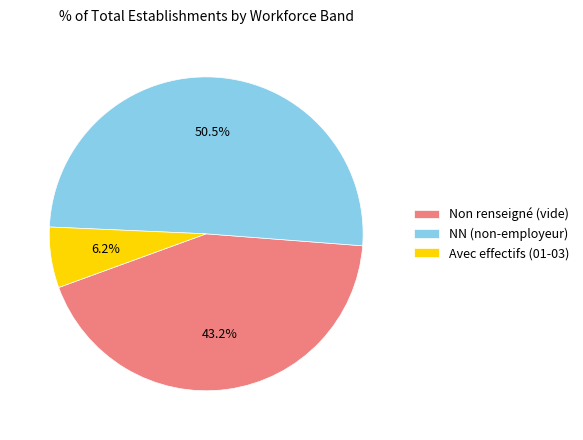

Which slice represents more than half of the pie?

NN (non-employeur)